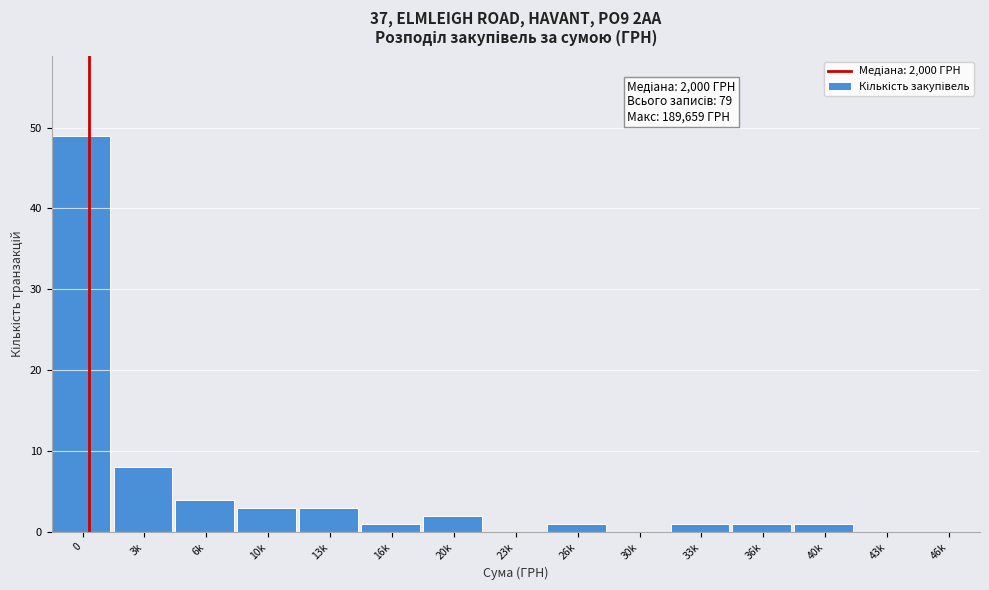

Reading right to left, extract all data points from this chart.

46k=0	43k=0	40k=1	36k=1	33k=1	30k=0	26k=1	23k=0	20k=2	16k=1	13k=3	10k=3	6k=4	3k=8	0=49